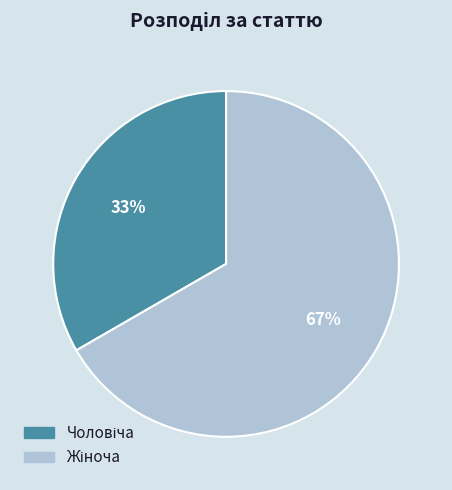

To the nearest percent, what is the average slice percentage?

50%